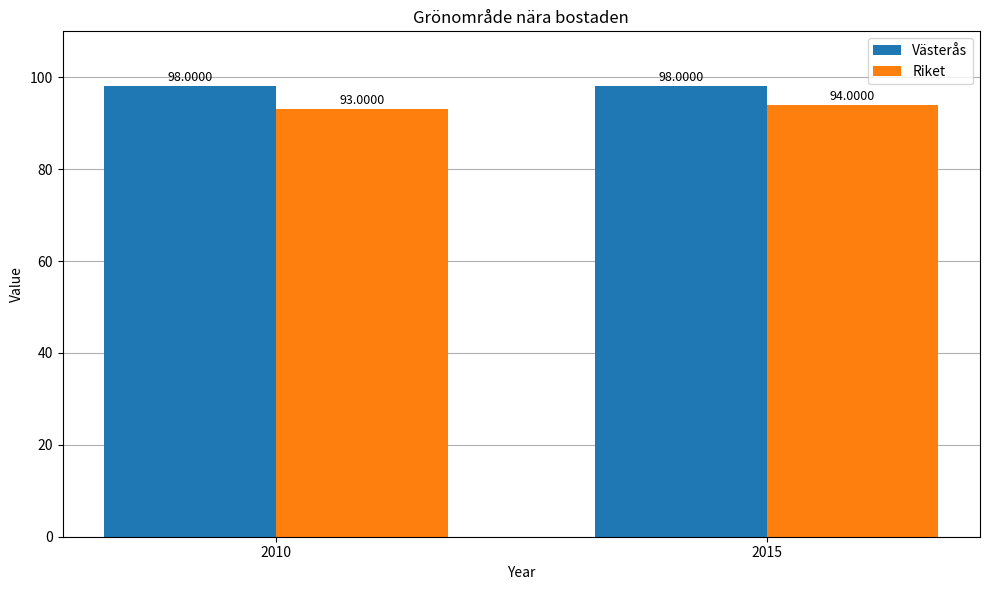

Rank the series at 2010 from highest to lowest value.

Västerås, Riket